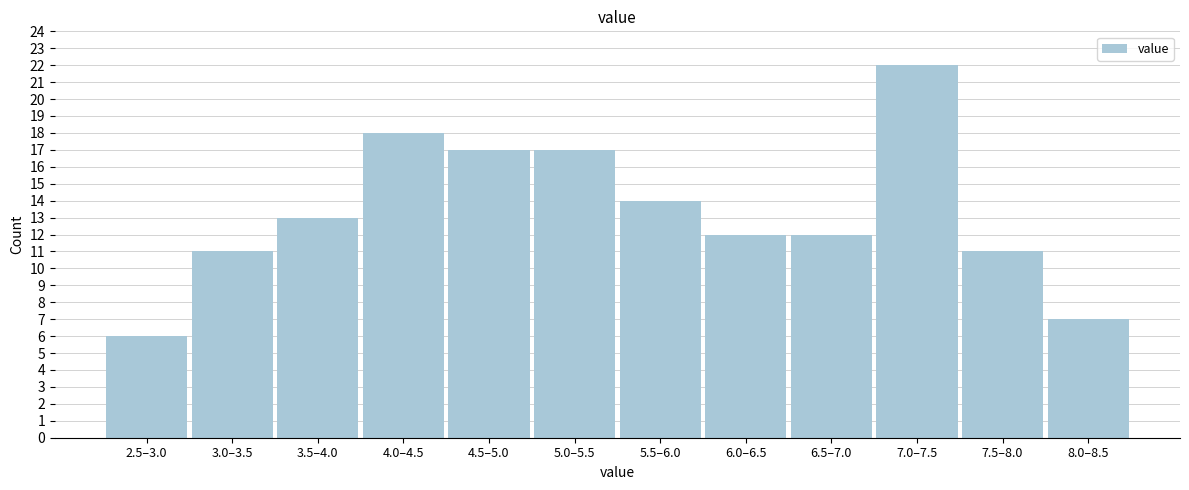

Reading left to right, extract all data points from this chart.

6	11	13	18	17	17	14	12	12	22	11	7